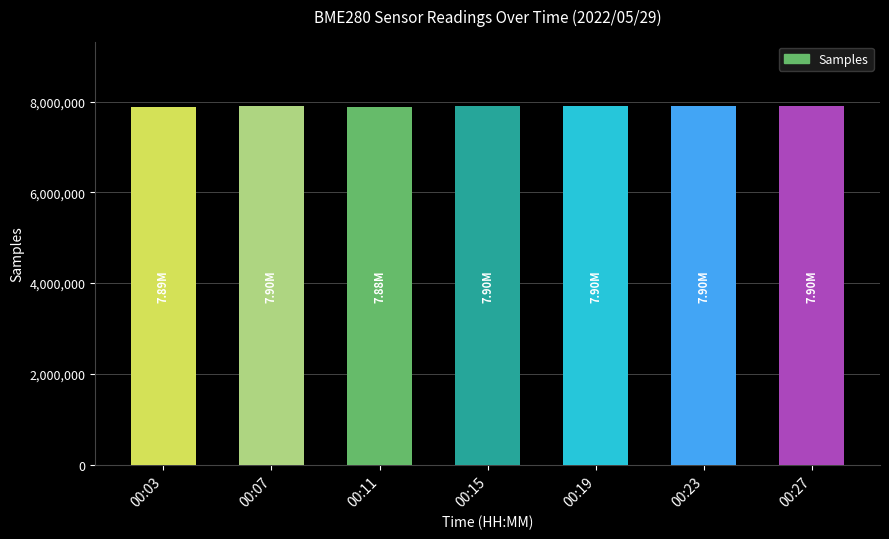

What is the sum of the values at 00:03 and 00:07?

15790716